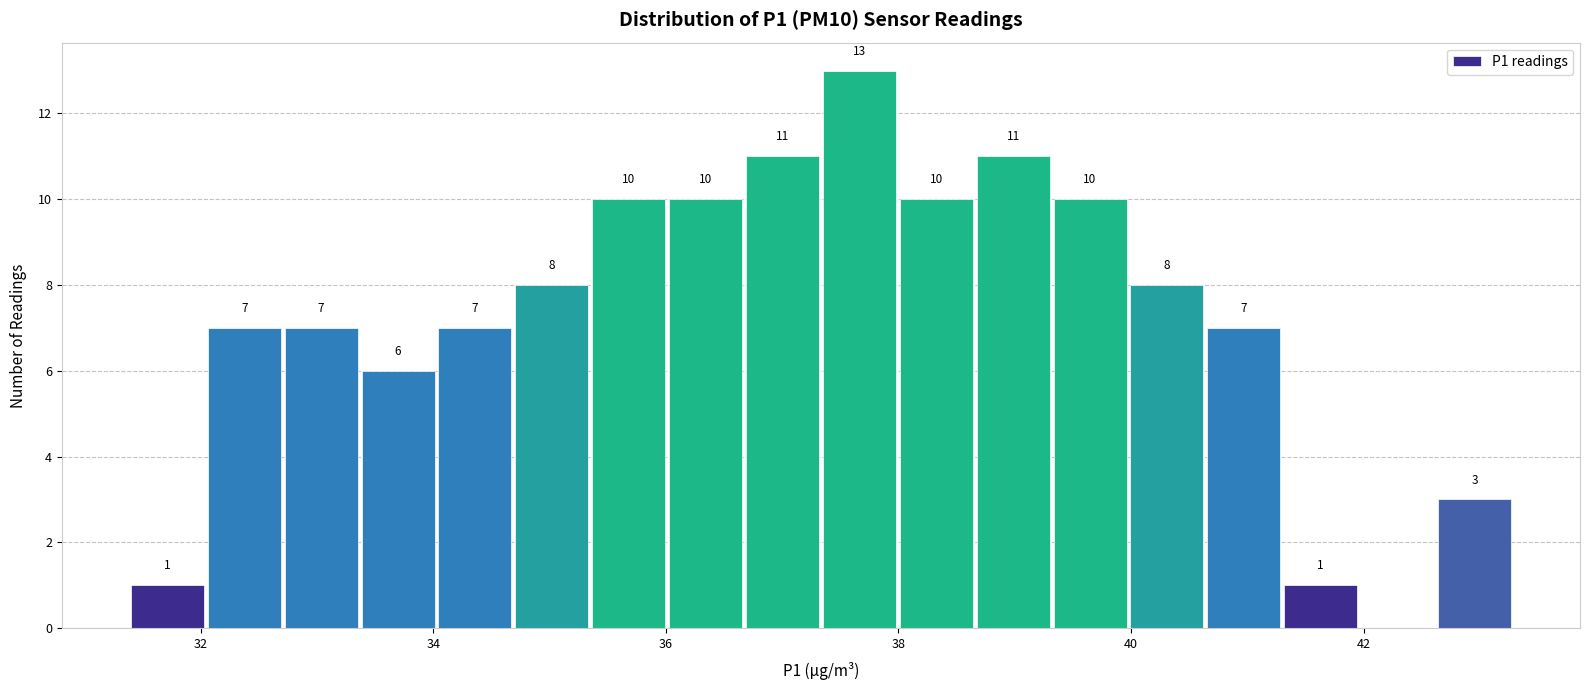

Read against the x-axis, roughly where is the centre of the tallest bar?

37.6